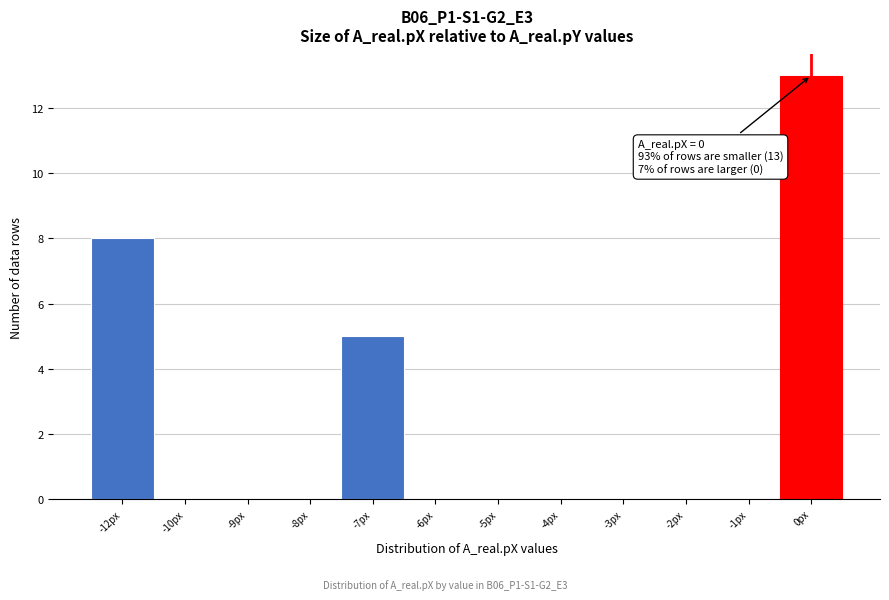

Reading left to right, what are all the values shown in this chart?

-12px=8	-10px=0	-9px=0	-8px=0	-7px=5	-6px=0	-5px=0	-4px=0	-3px=0	-2px=0	-1px=0	0px=13